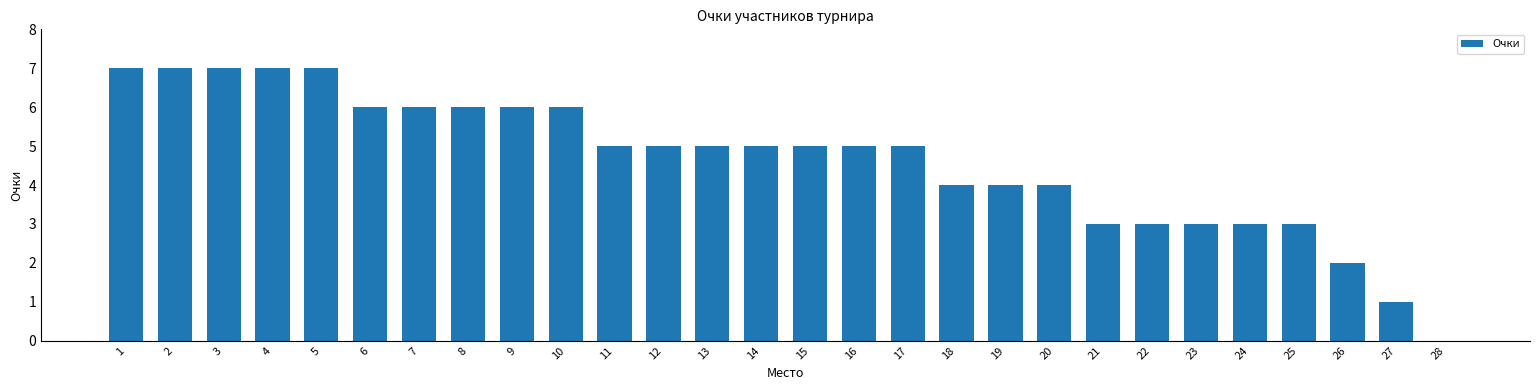

Which has a higher value, 23 or 3?

3